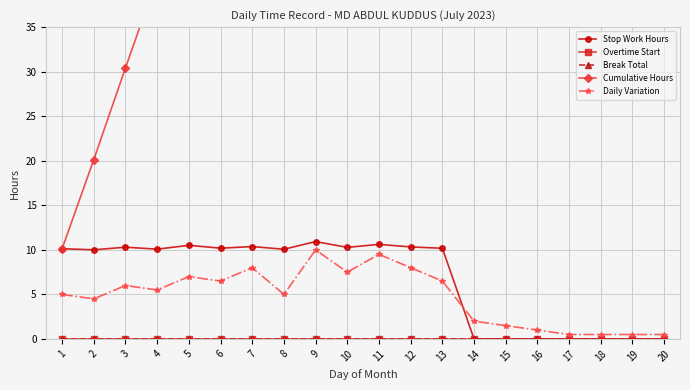

True or false: Break Total and Daily Variation cross at least once.

False